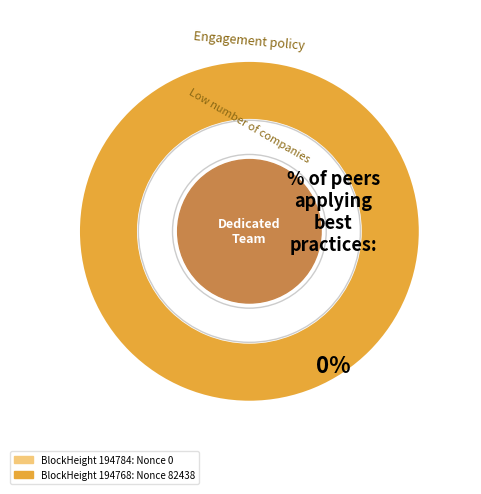

The 194784 slice represents 0% of the pie. True or false?

True